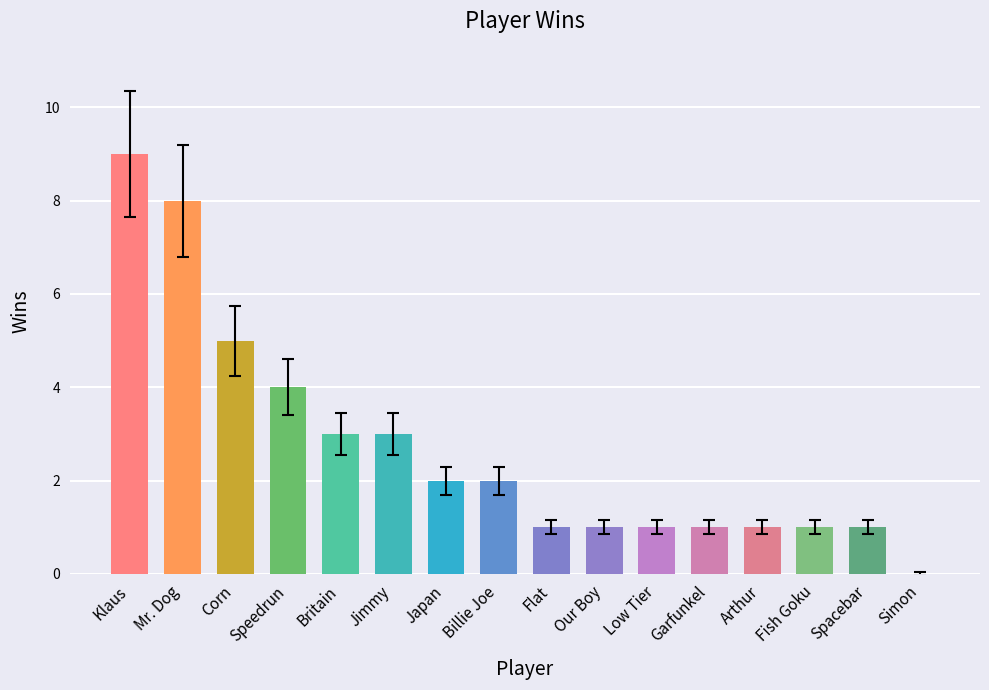

The value at Japan is 2. True or false?

True